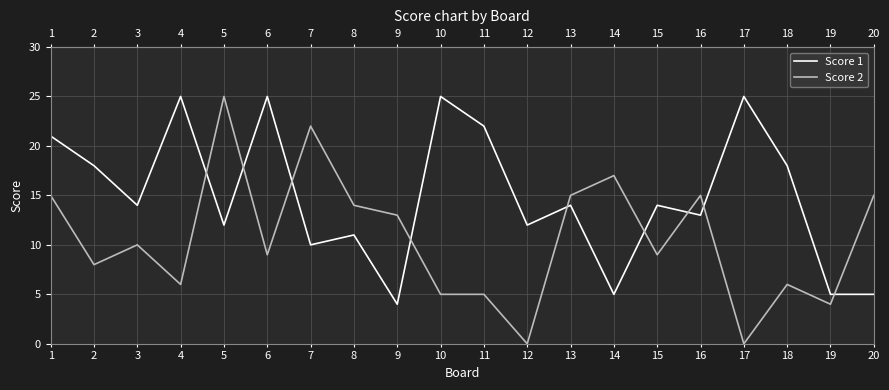

True or false: Score 1 has more than 1 interior local peaks.

True